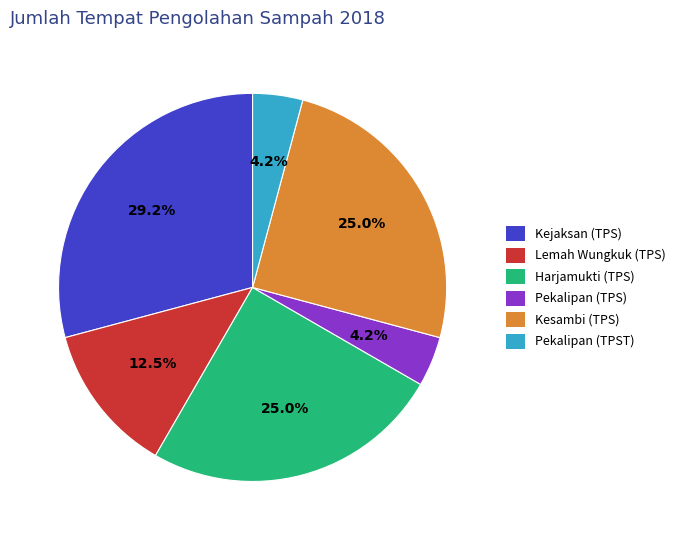

To the nearest percent, what portion does Pekalipan (TPS) represent?

4%